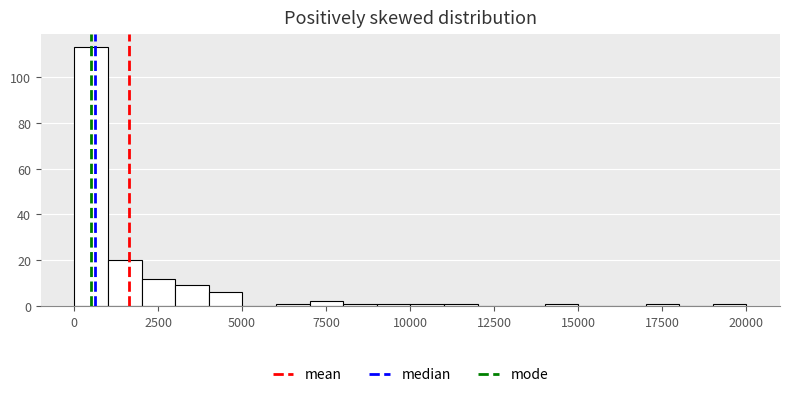

Read against the x-axis, roughly where is the centre of the tallest bar?

500